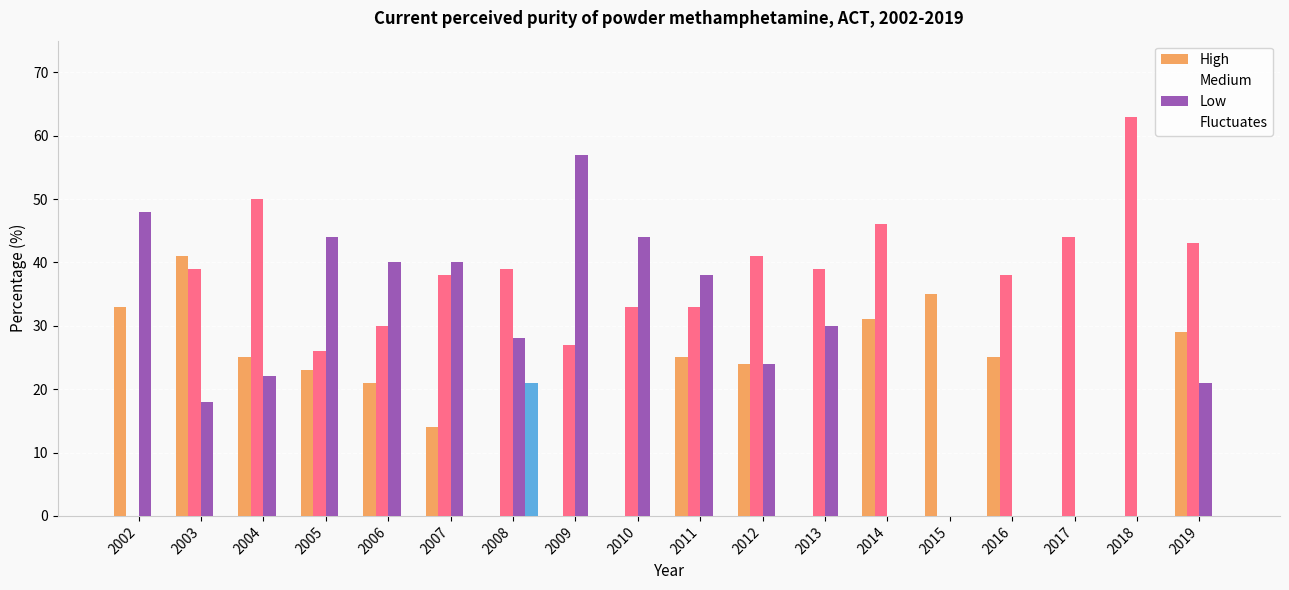

List the labels in order of Medium value, largest first.

2018, 2004, 2014, 2017, 2019, 2012, 2003, 2008, 2013, 2007, 2016, 2010, 2011, 2006, 2009, 2005, 2002, 2015